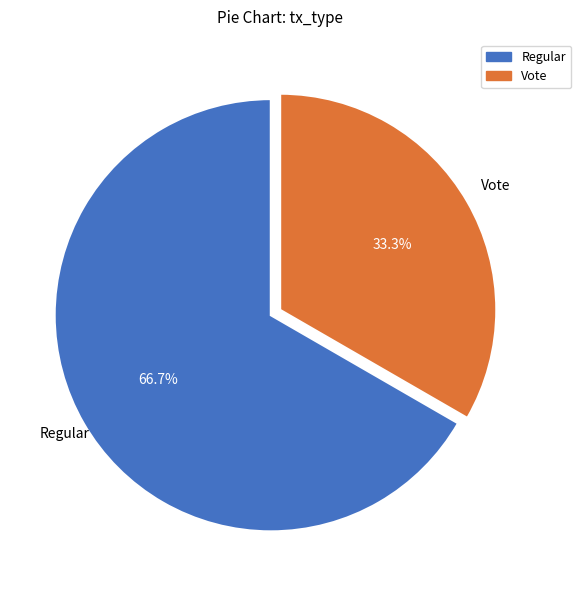

Approximately how many times larger is the value at Vote compared to Regular?

0.5